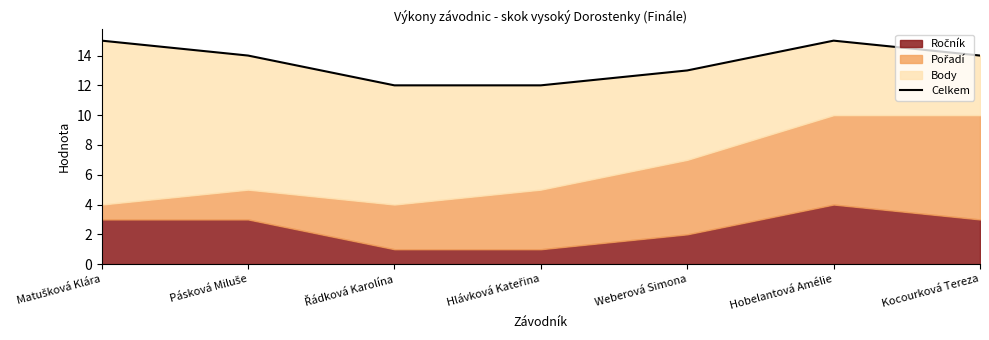

The value at Hobelantová Amélie is 15. True or false?

True